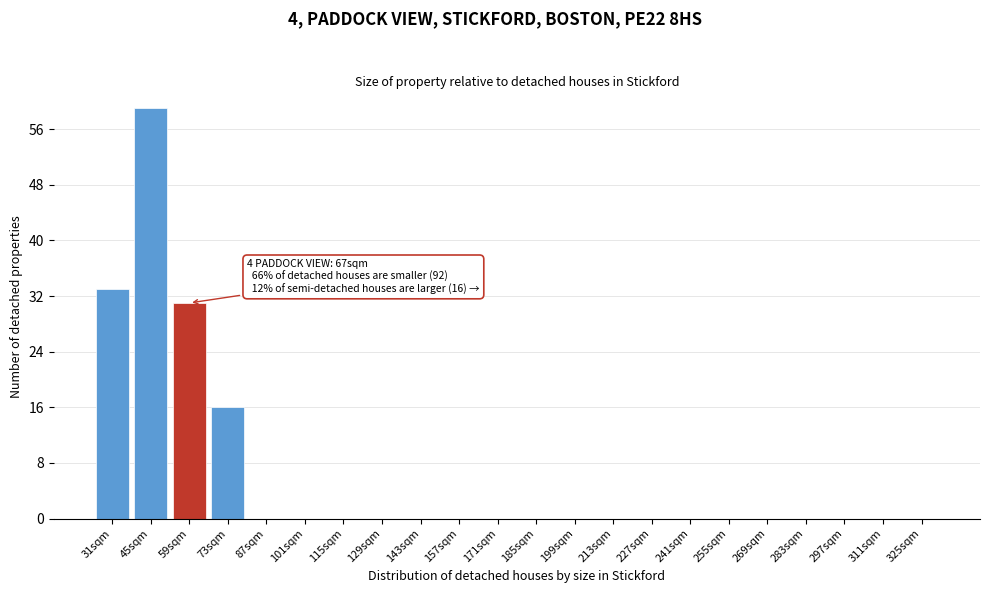

Reading right to left, transcribe all the data shown in this chart.

325sqm=0	311sqm=0	297sqm=0	283sqm=0	269sqm=0	255sqm=0	241sqm=0	227sqm=0	213sqm=0	199sqm=0	185sqm=0	171sqm=0	157sqm=0	143sqm=0	129sqm=0	115sqm=0	101sqm=0	87sqm=0	73sqm=16	59sqm=31	45sqm=59	31sqm=33